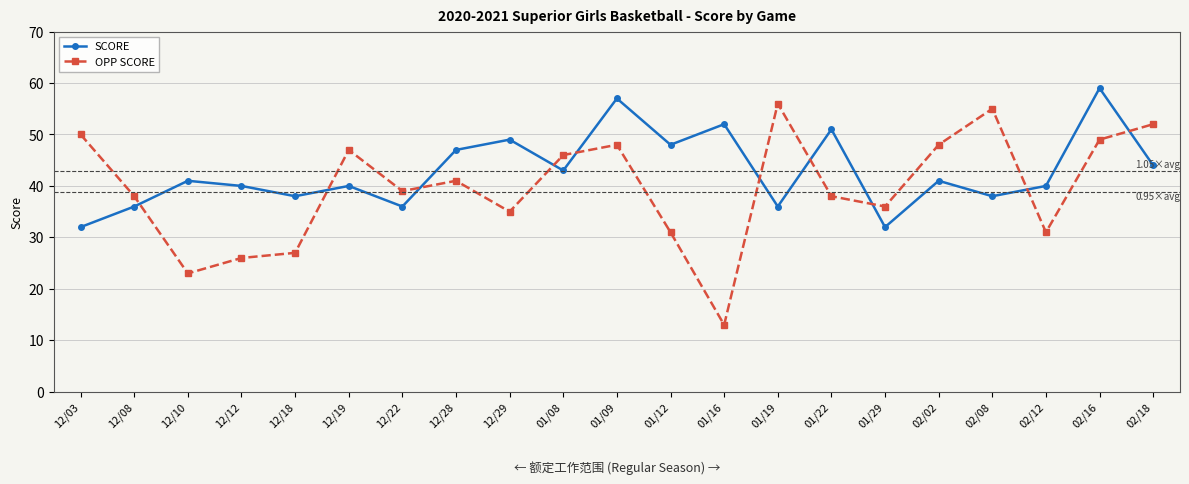

How many lines are shown in the chart?

2